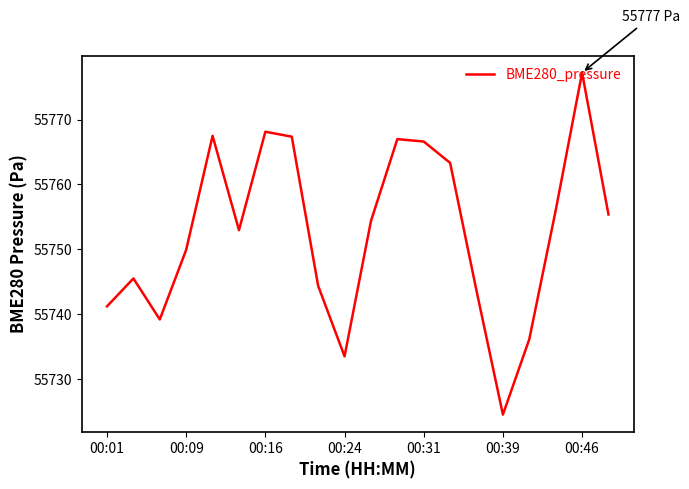

What is the difference between the maximum and minimum values?

52.7